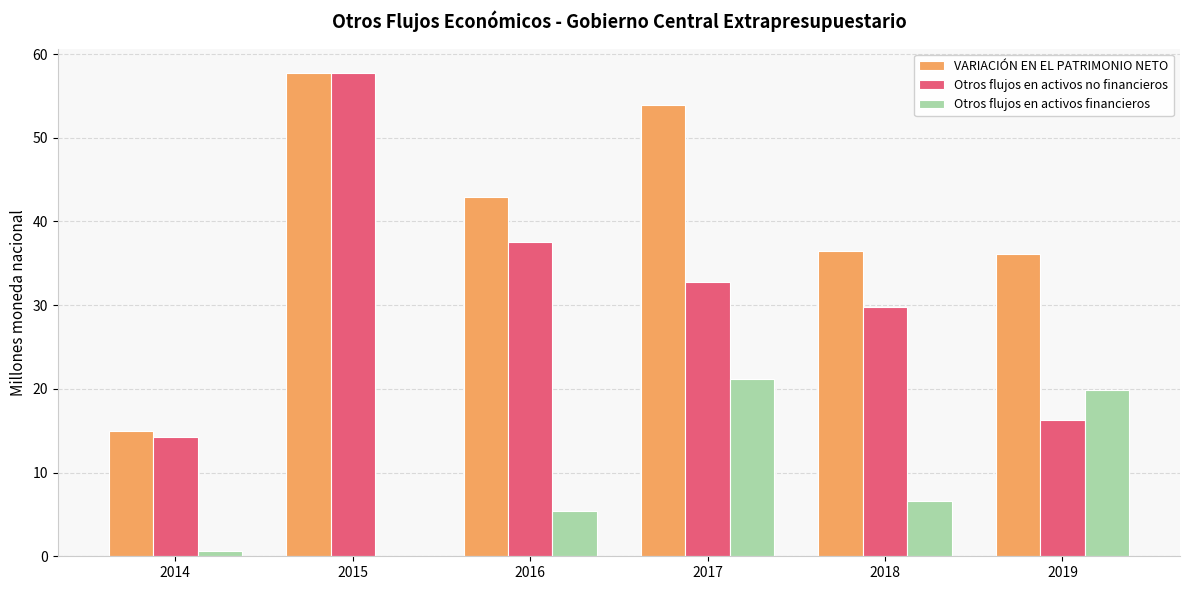

Which series has the largest total across all categories?

VARIACIÓN EN EL PATRIMONIO NETO